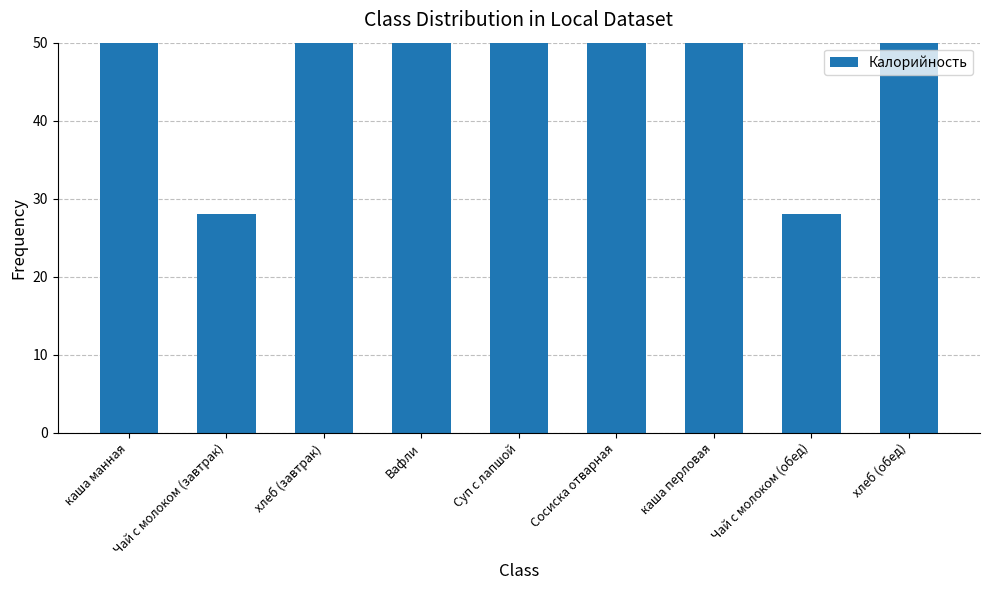

What is the smallest value displayed?

28.0